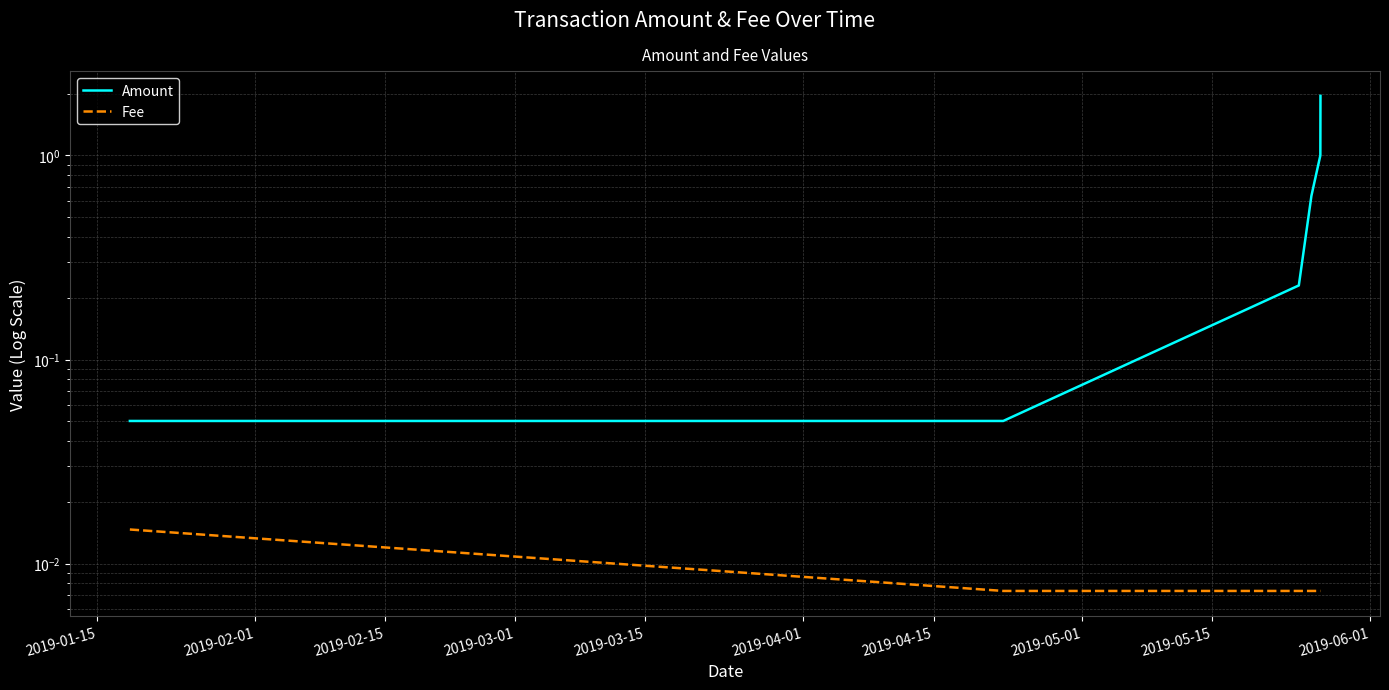

Between 2019-01-15 and 2019-02-01, which is larger?

2019-01-15